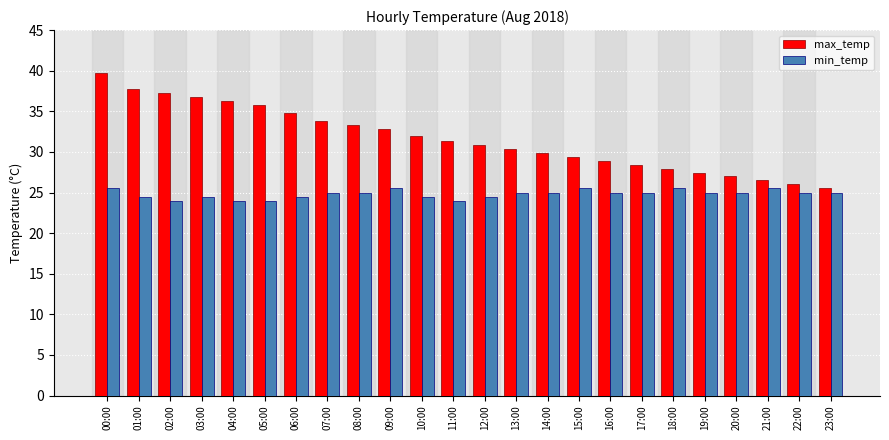

Does the chart contain any negative values?

No